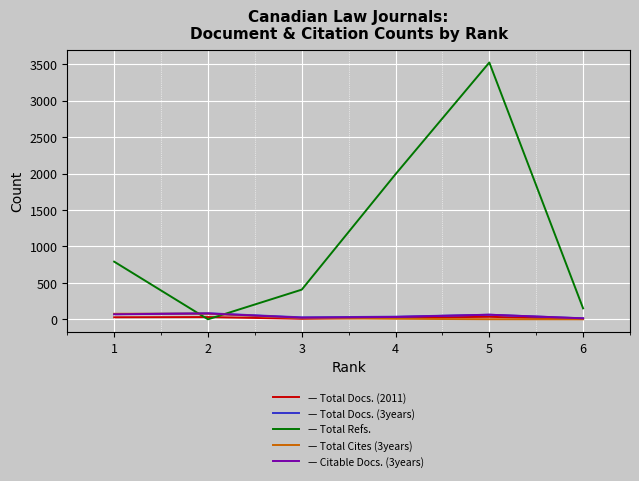

At which category is the sum across all series the highest?

5